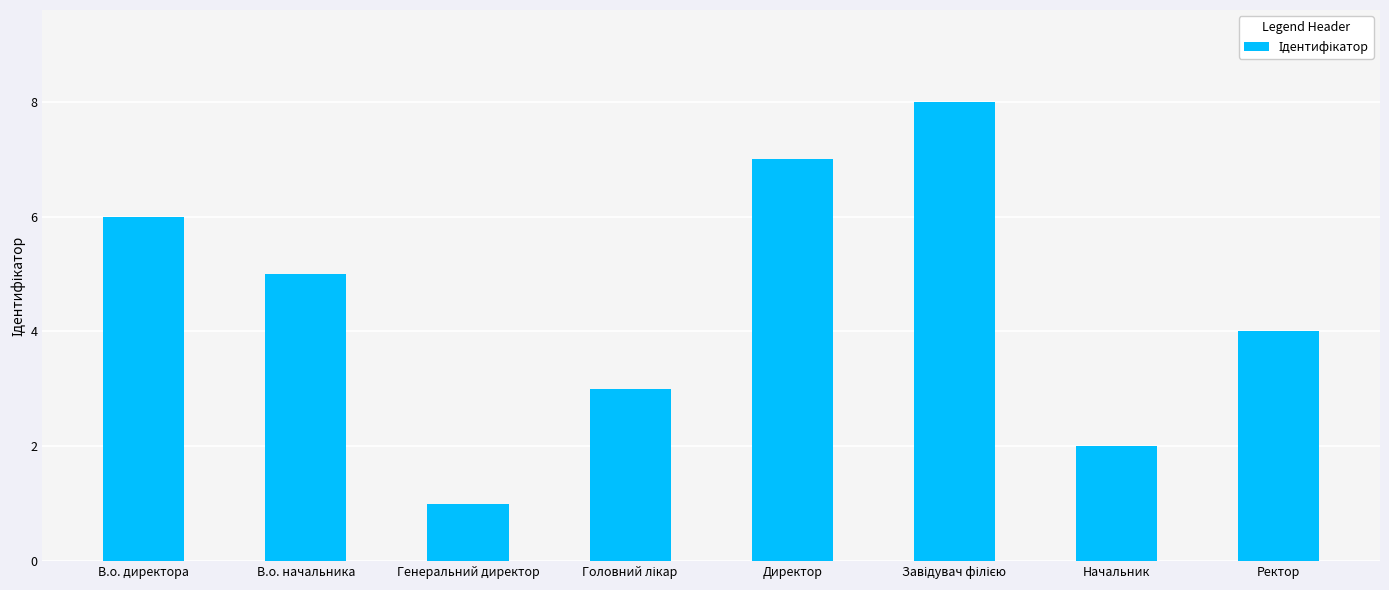

The value at Директор is 12. True or false?

False